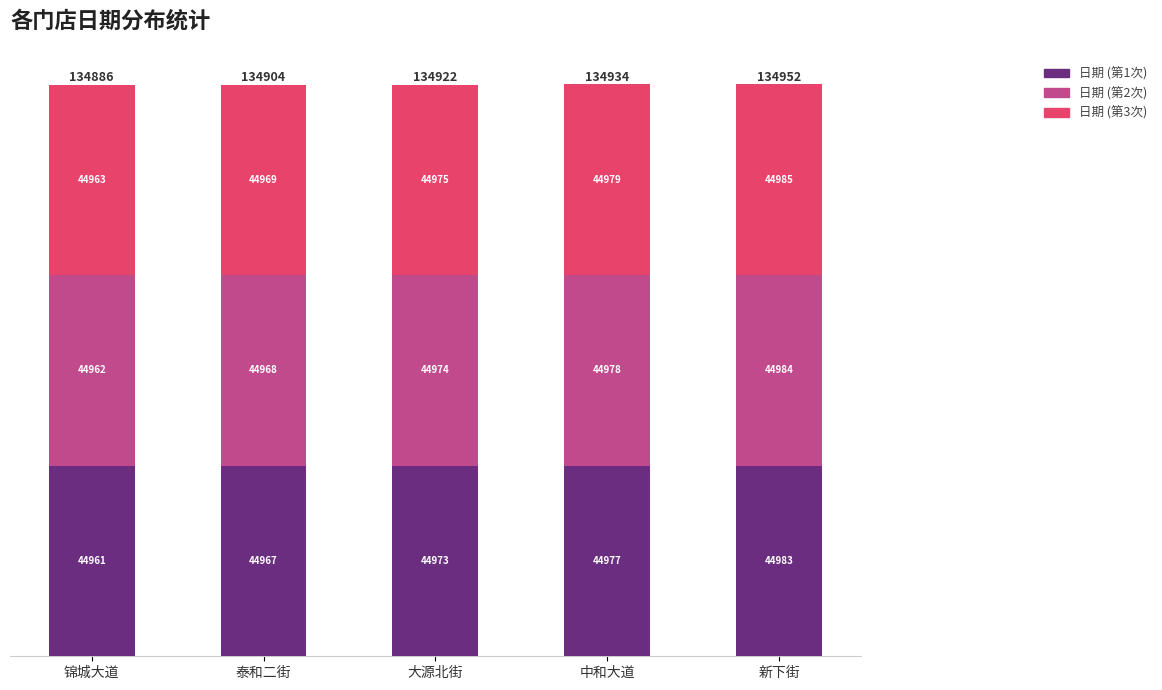

Reading left to right, what are the values for 日期 (第1次)?

锦城大道=44961	泰和二街=44967	大源北街=44973	中和大道=44977	新下街=44983